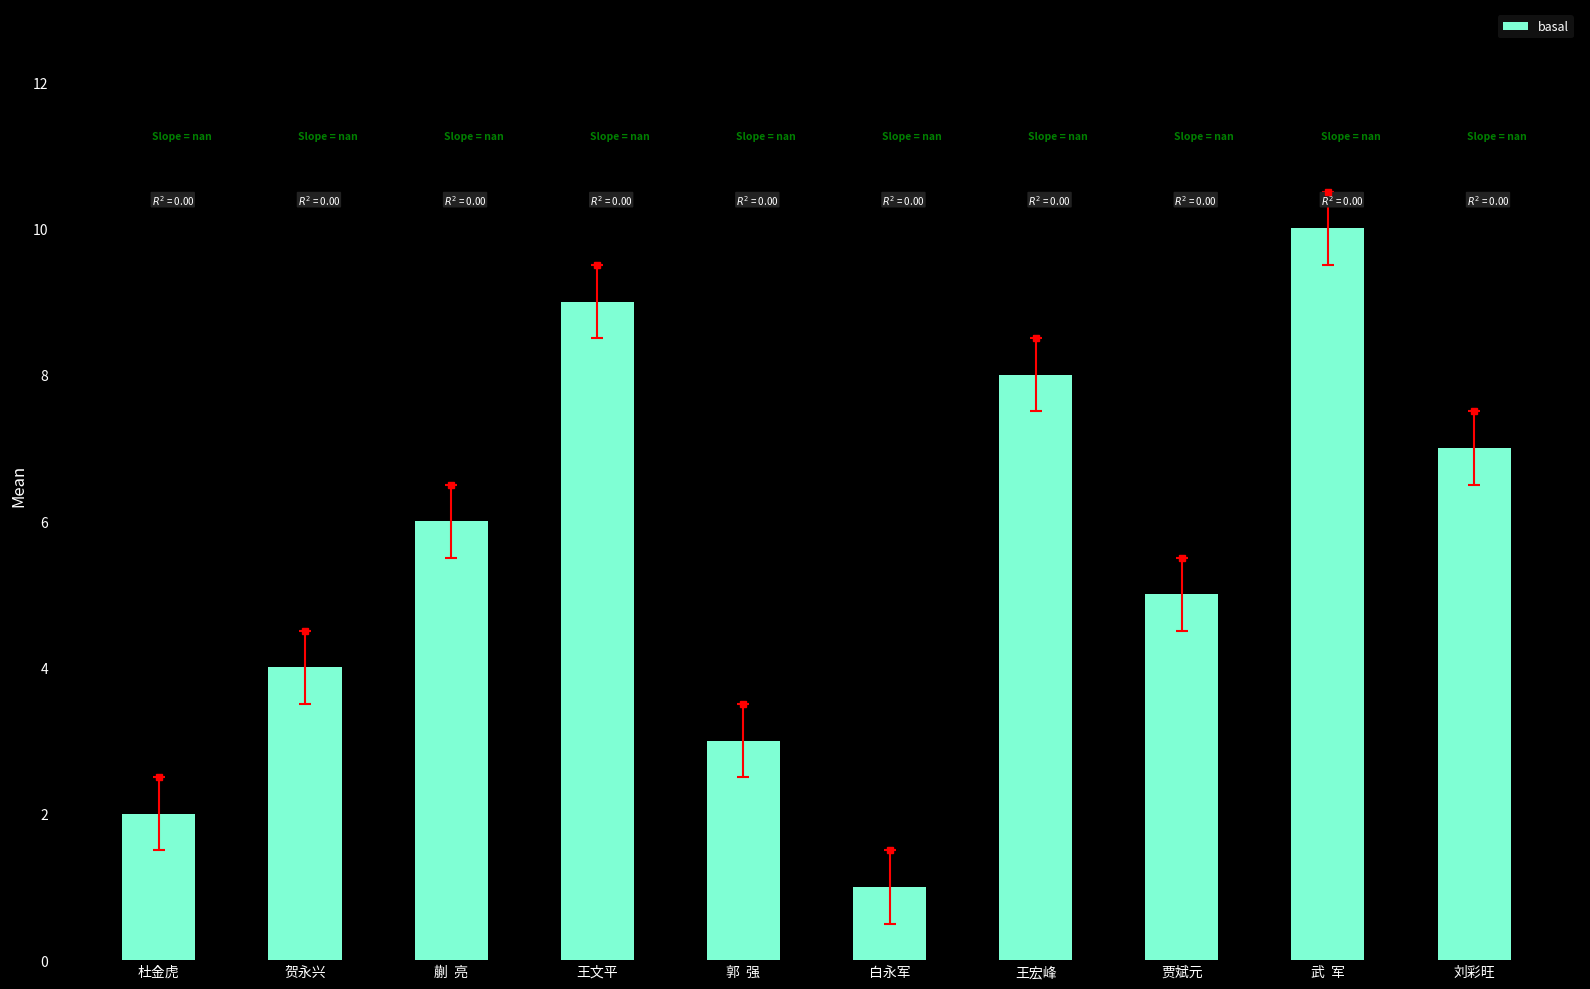

Read the value at 蒯  亮.

6